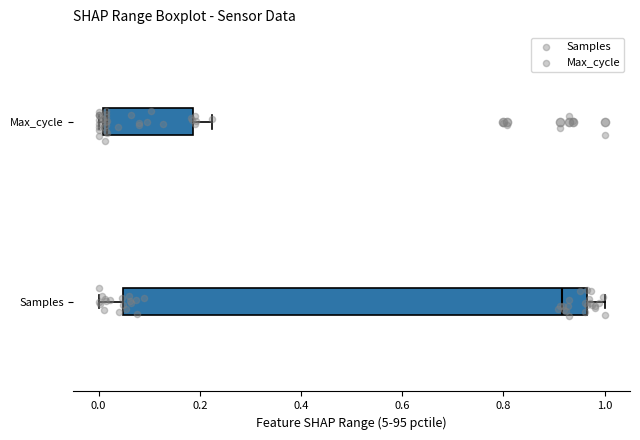

Reading bottom to top, read every box against the x-axis: the position of its median line, the range the box covers, and the ends of its whiskers. The values are not printed on the chart, so give them approximately, as read against the axis.

Samples: median 0.92, box 0.04 to 0.96, whiskers 0.00 to 1.00
Max_cycle: median 0.02, box 0.00 to 0.18, whiskers 0.00 (just left of the box's left edge) to 0.22